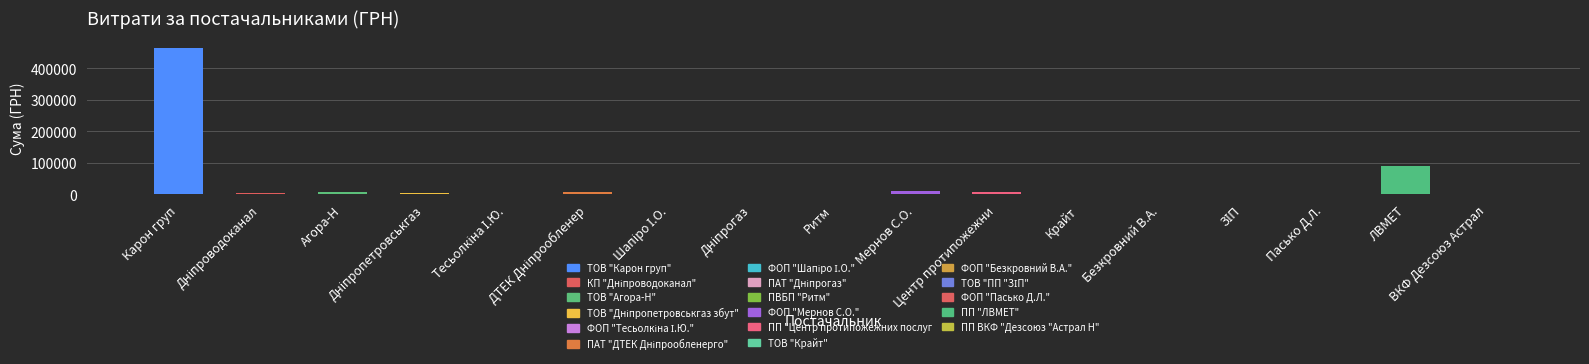

How many values exceed 2130?

8